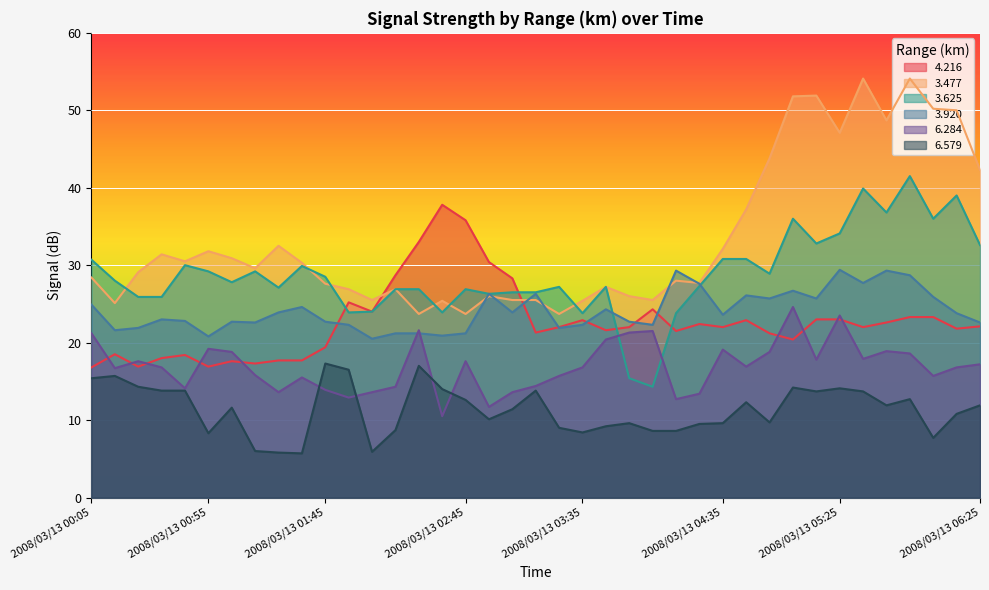

What is the difference between the maximum and second lowest values in the   3.920 series?

8.6